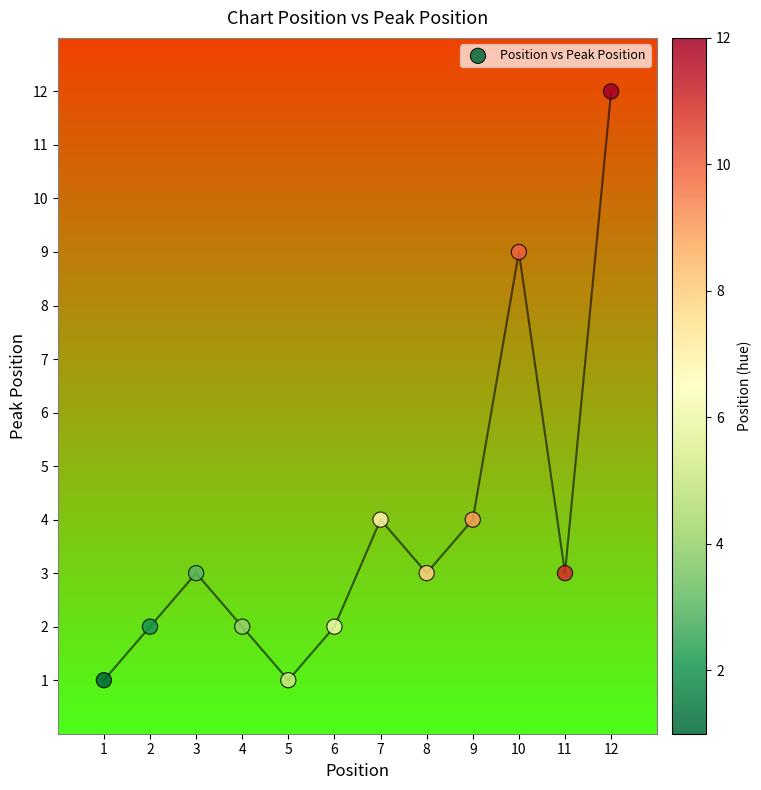

What is the range of Y values (max minus min)?

11